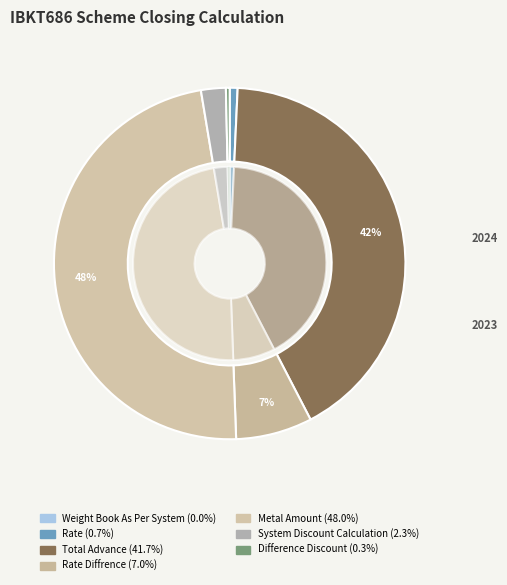

To the nearest percent, what is the combined percentage of Total Advance and Difference Discount?

42%